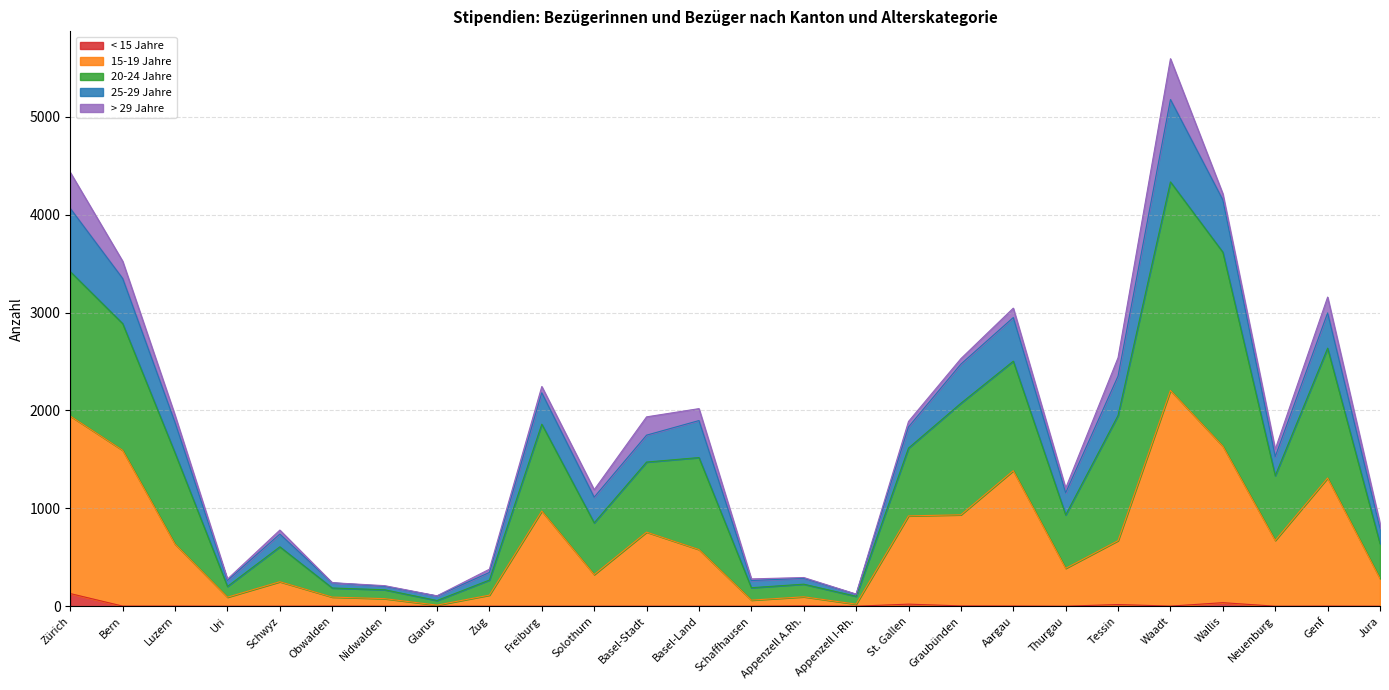

At which category is the sum across all series the highest?

Waadt